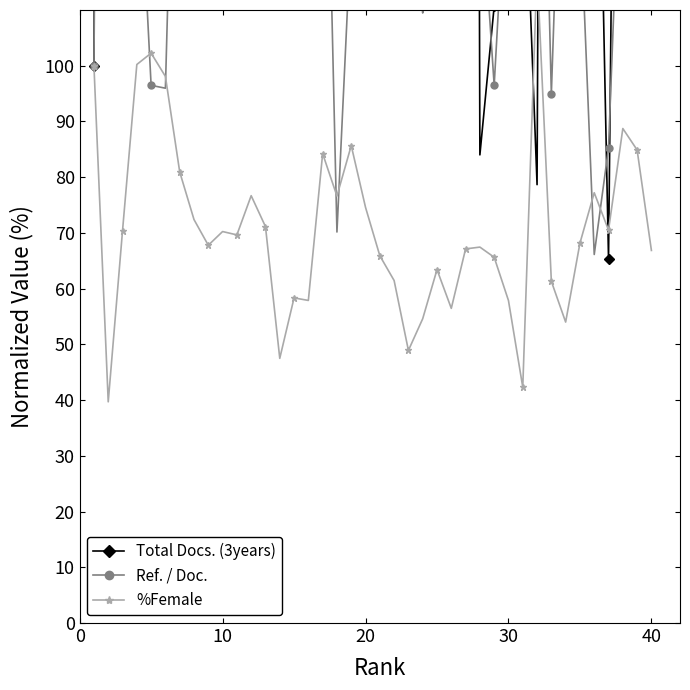

In Total Docs. (3years), how many points are higher than both neighbors (excluding endpoints)?

12